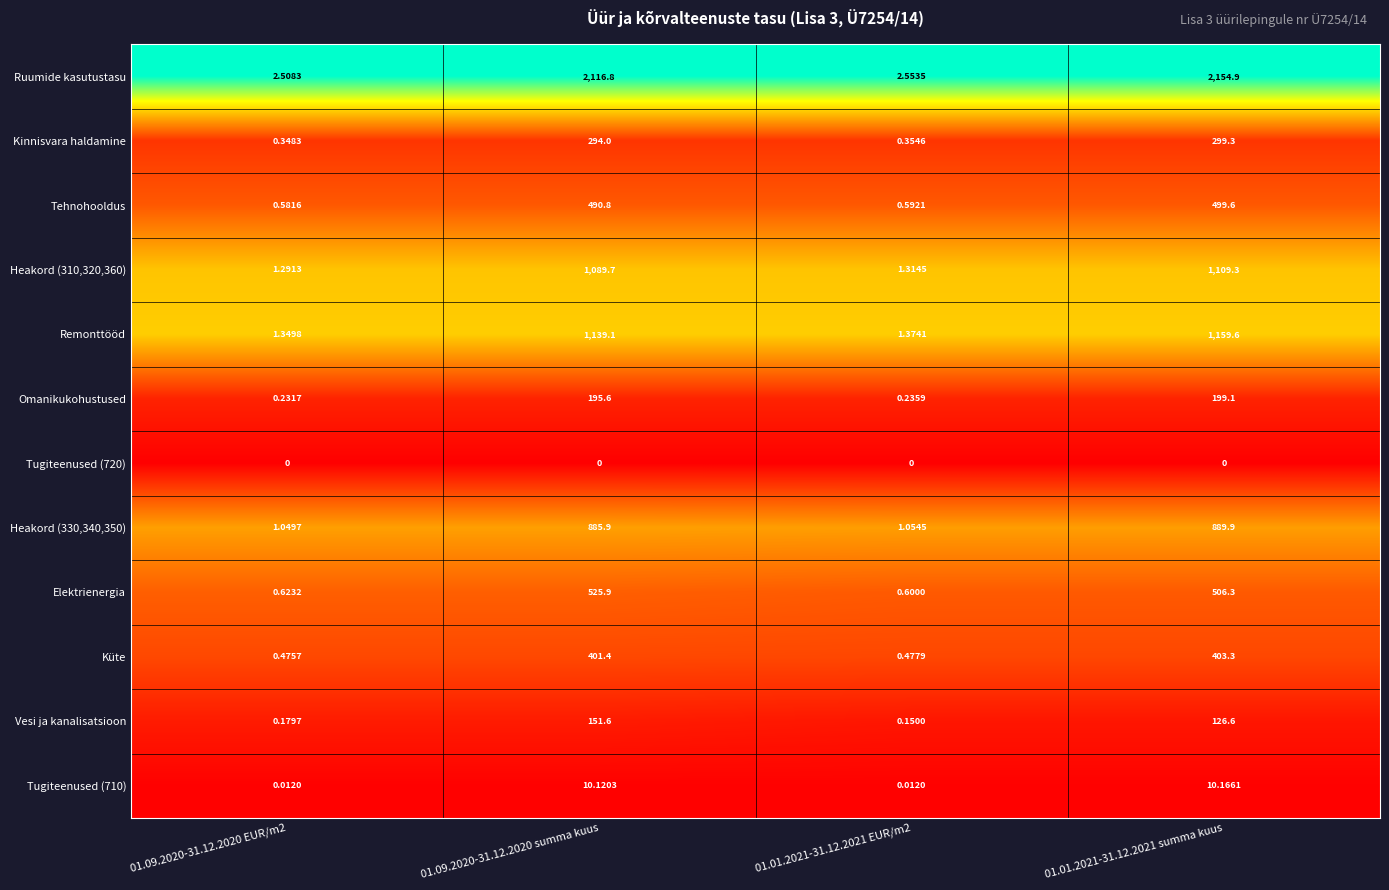

Which series has the largest total across all categories?

Ruumide kasutustasu